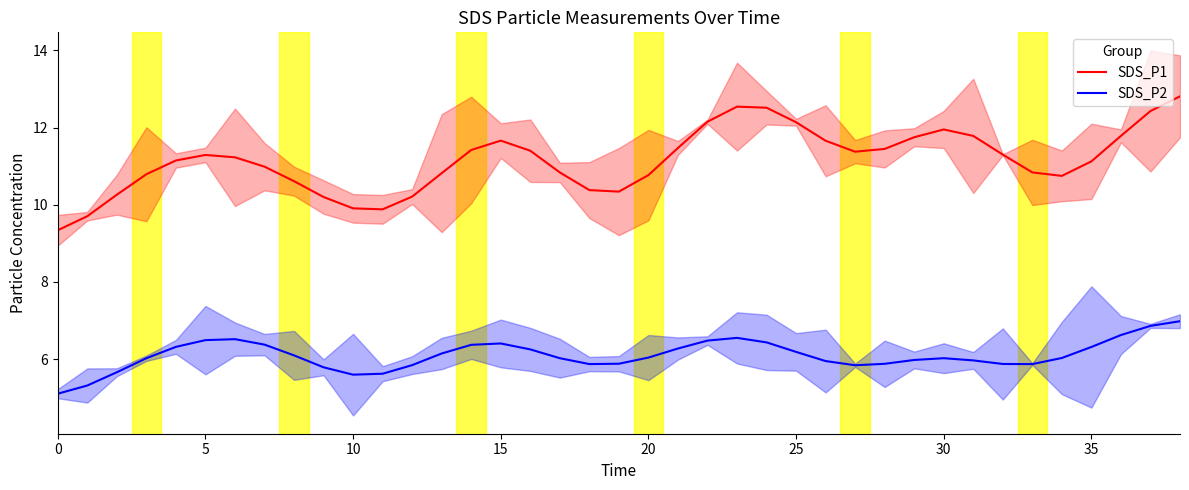

True or false: SDS_P2 and SDS_P1 cross at least once.

False